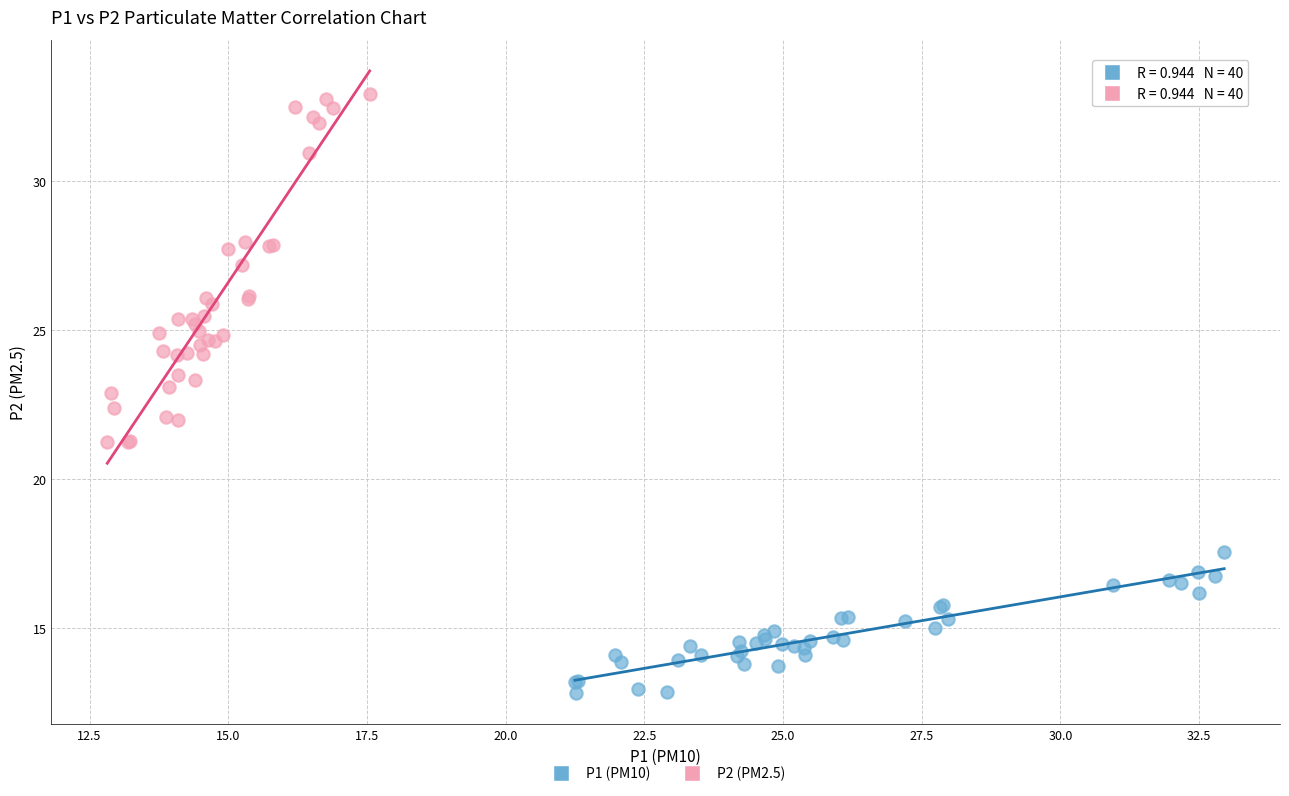

Which series contains the lowest Y value?

P1 (PM10)